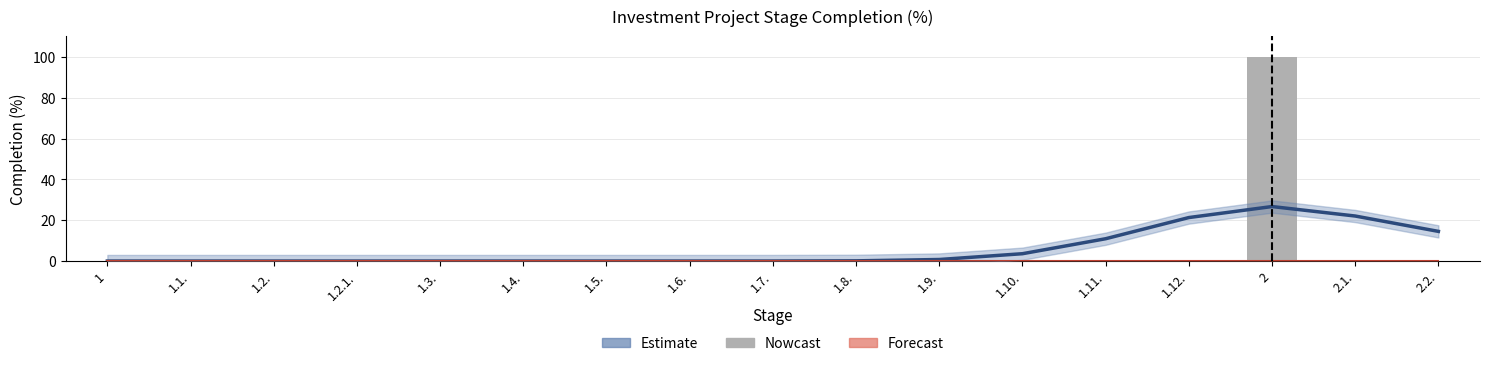

What position from the right is 1.6.?

10